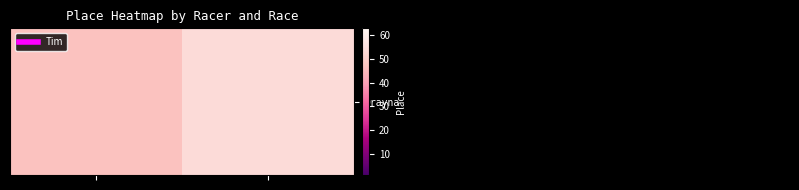

What is the difference between the values at 0 and 1?

7